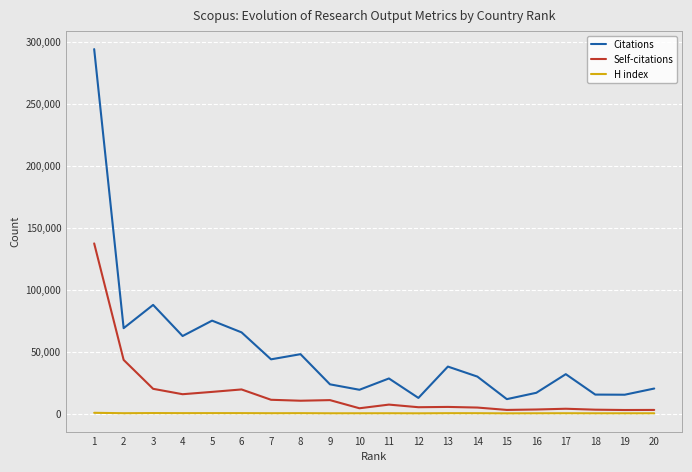

The value of Citations at 6 is 91002. True or false?

False